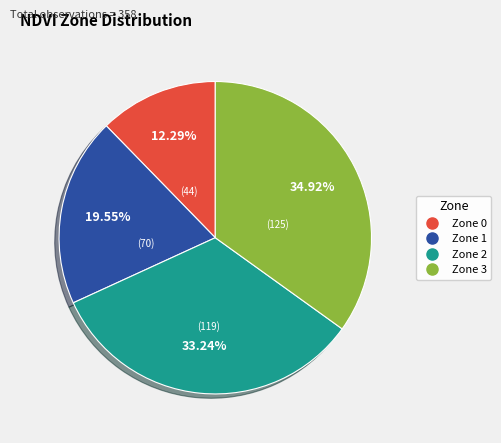

Is there any slice that represents more than half of the pie?

No